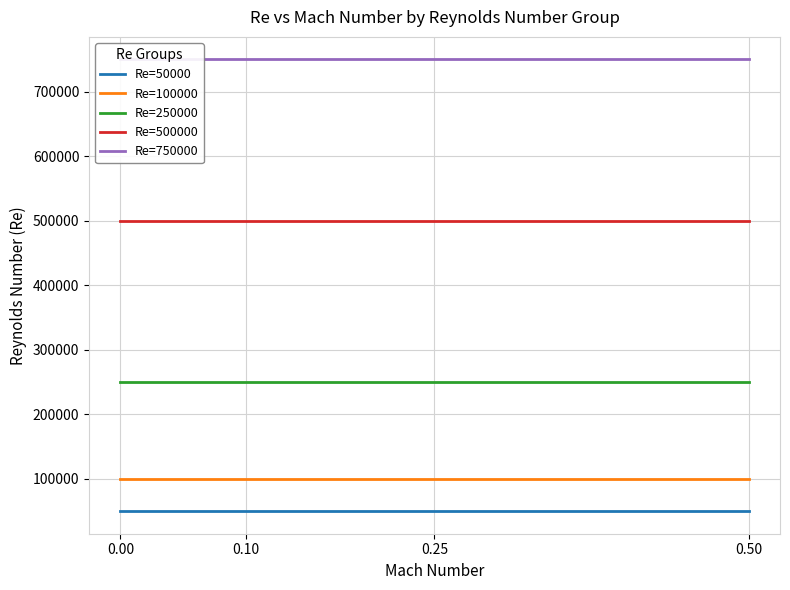

Between 0.25 and 0.50, which is larger?

0.25